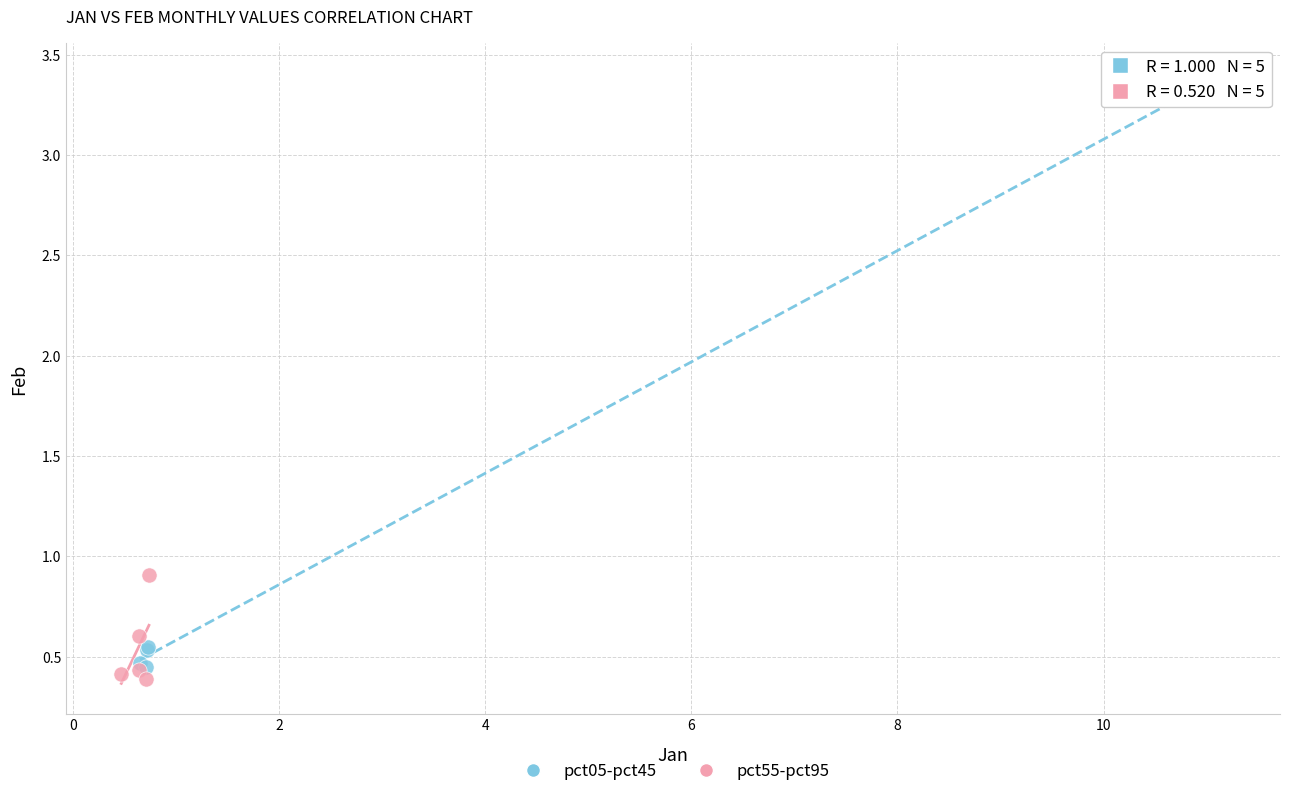

Which series contains the highest Y value?

pct05-pct45